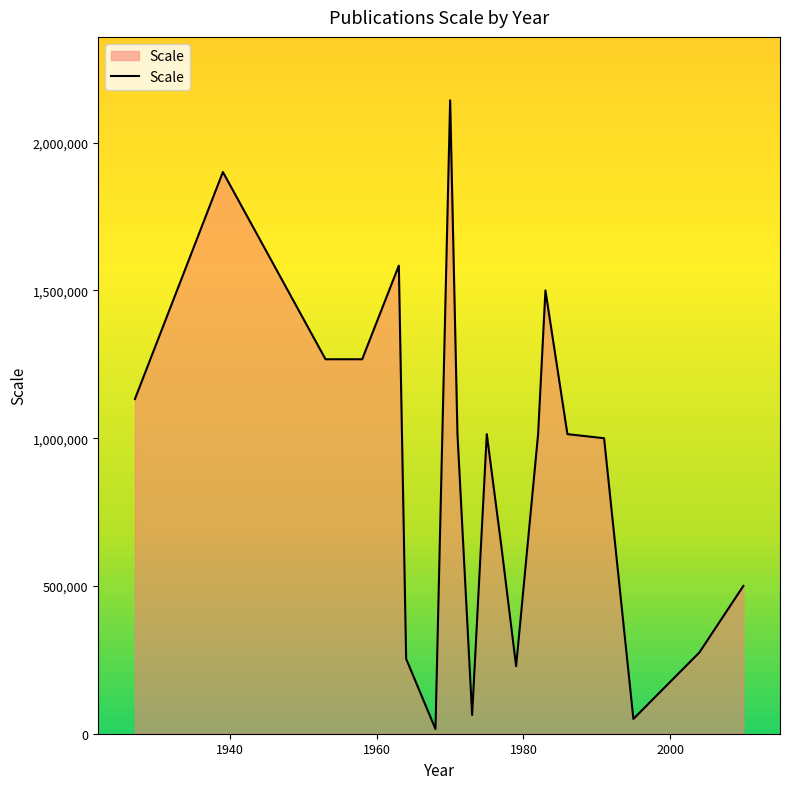

What is the difference between the maximum and minimum values?

2127840.0